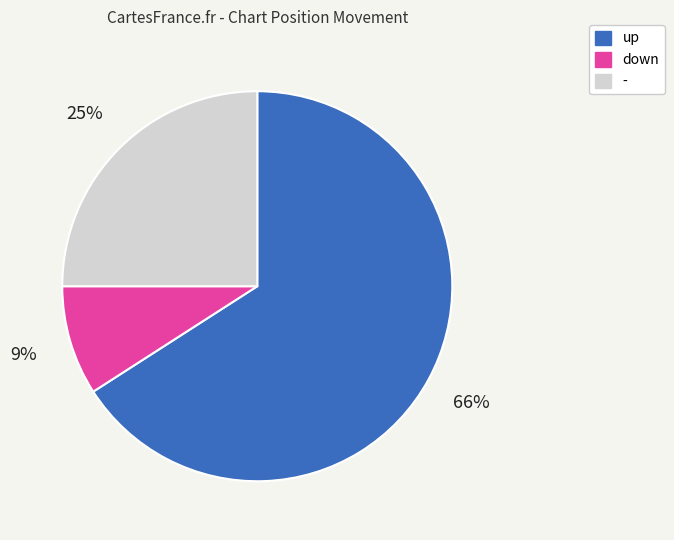

To the nearest percent, what is the difference between the up and down slice percentages?

57%